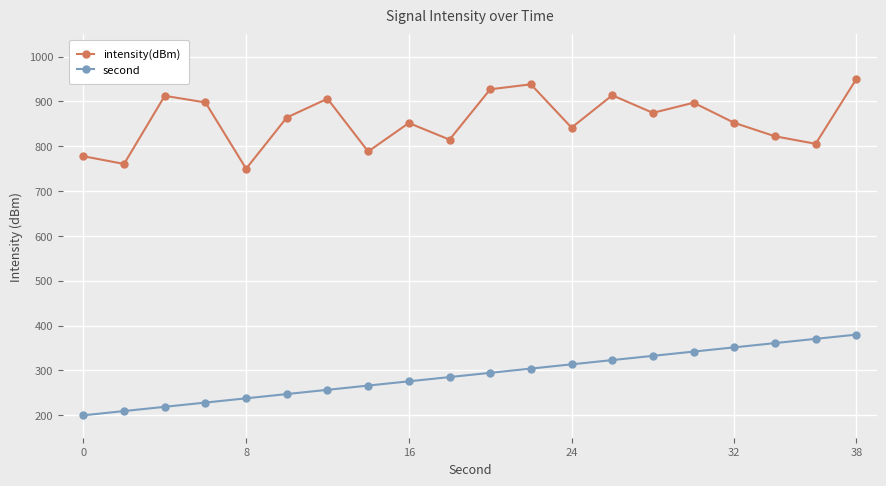

Which series has the largest total across all categories?

intensity(dBm)